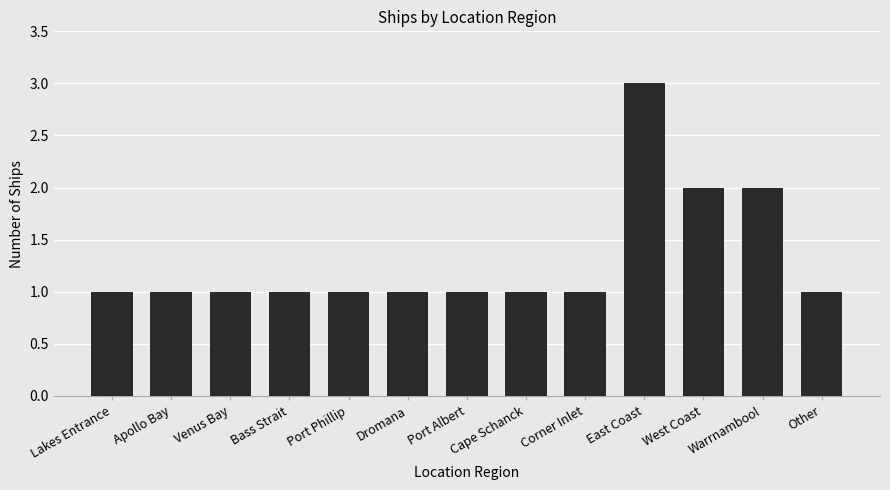

How many distinct data groups are displayed?

1